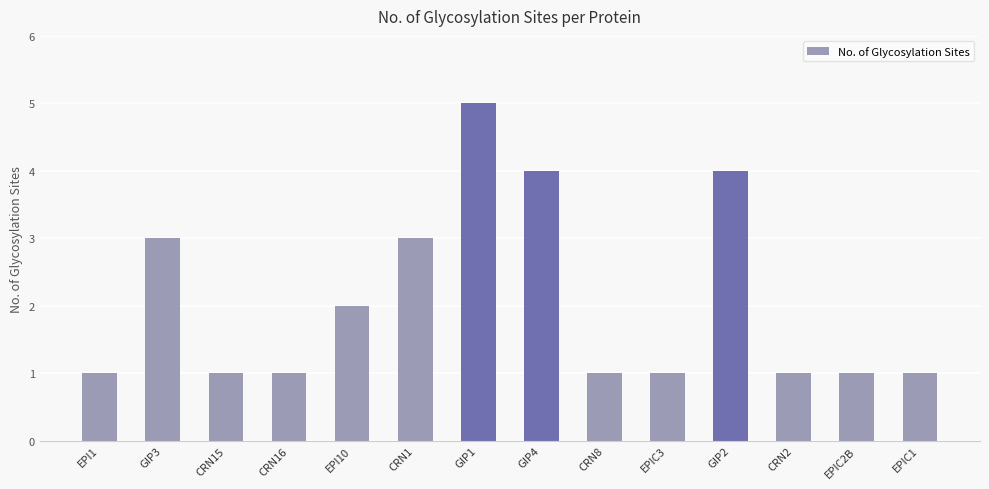

What position from the left is EPIC2B?

13